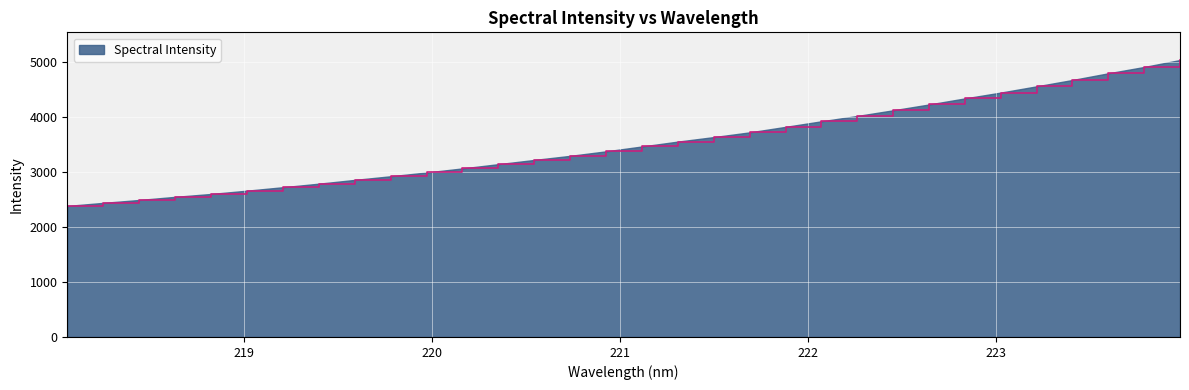

What is the minimum value shown in the chart?

2383.5